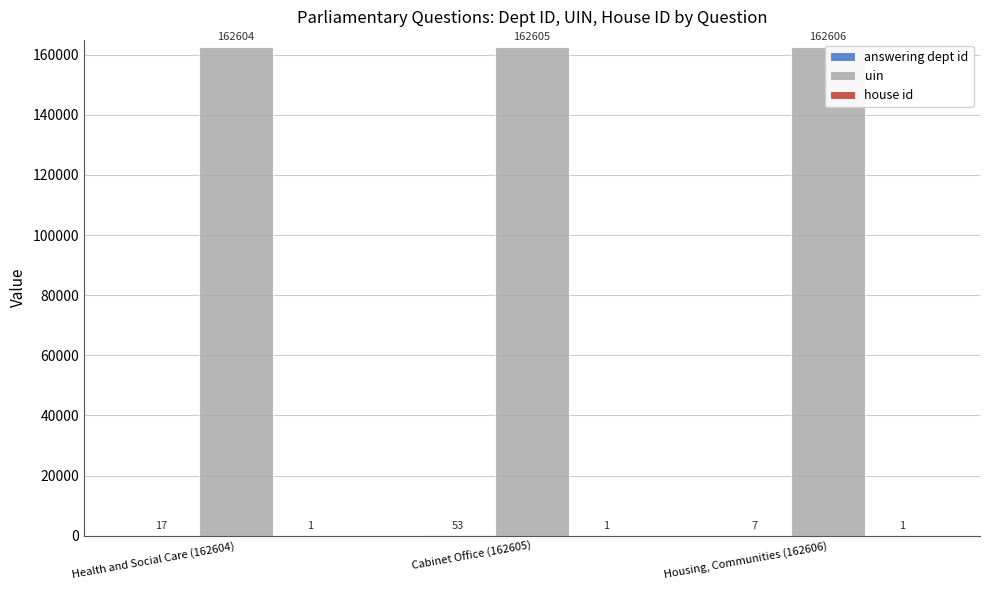

Which series has the largest range (max minus min)?

answering dept id